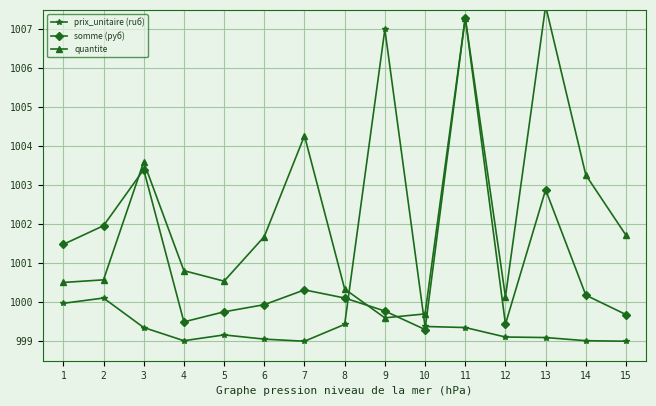

What is the sum of all quantite values?

15031.6